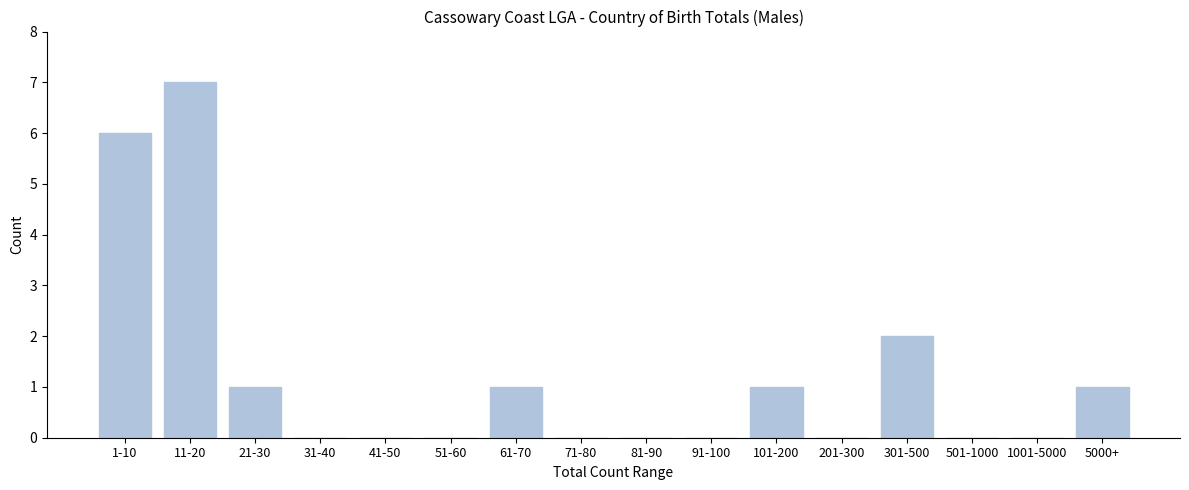

Reading right to left, transcribe all the data shown in this chart.

5000+=1	1001-5000=0	501-1000=0	301-500=2	201-300=0	101-200=1	91-100=0	81-90=0	71-80=0	61-70=1	51-60=0	41-50=0	31-40=0	21-30=1	11-20=7	1-10=6